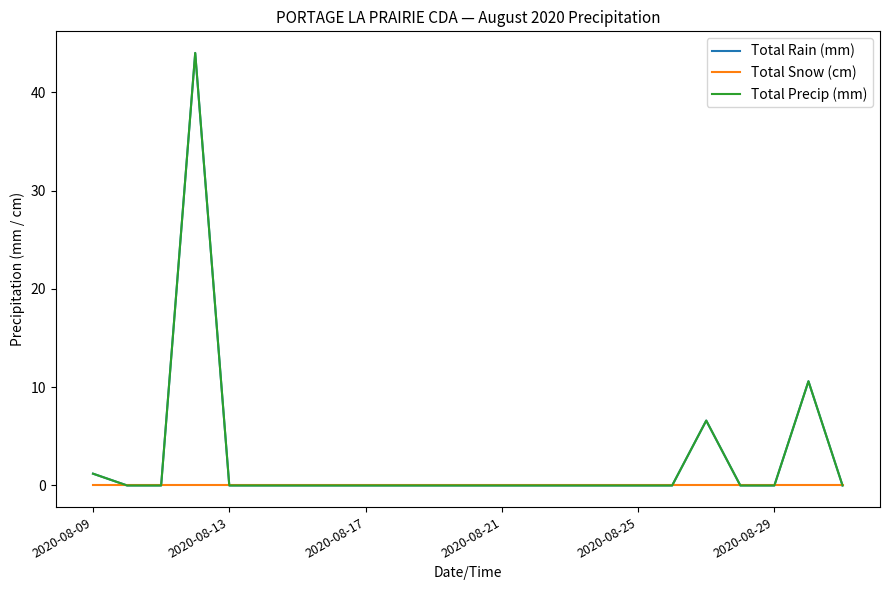

What is the highest value of the Total Precip (mm) series?

44.0